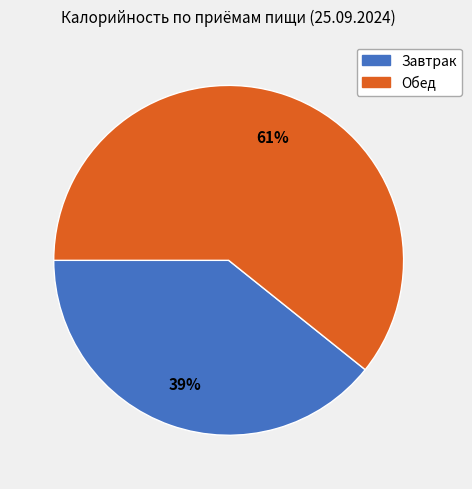

Which has a higher value, Обед or Завтрак?

Обед